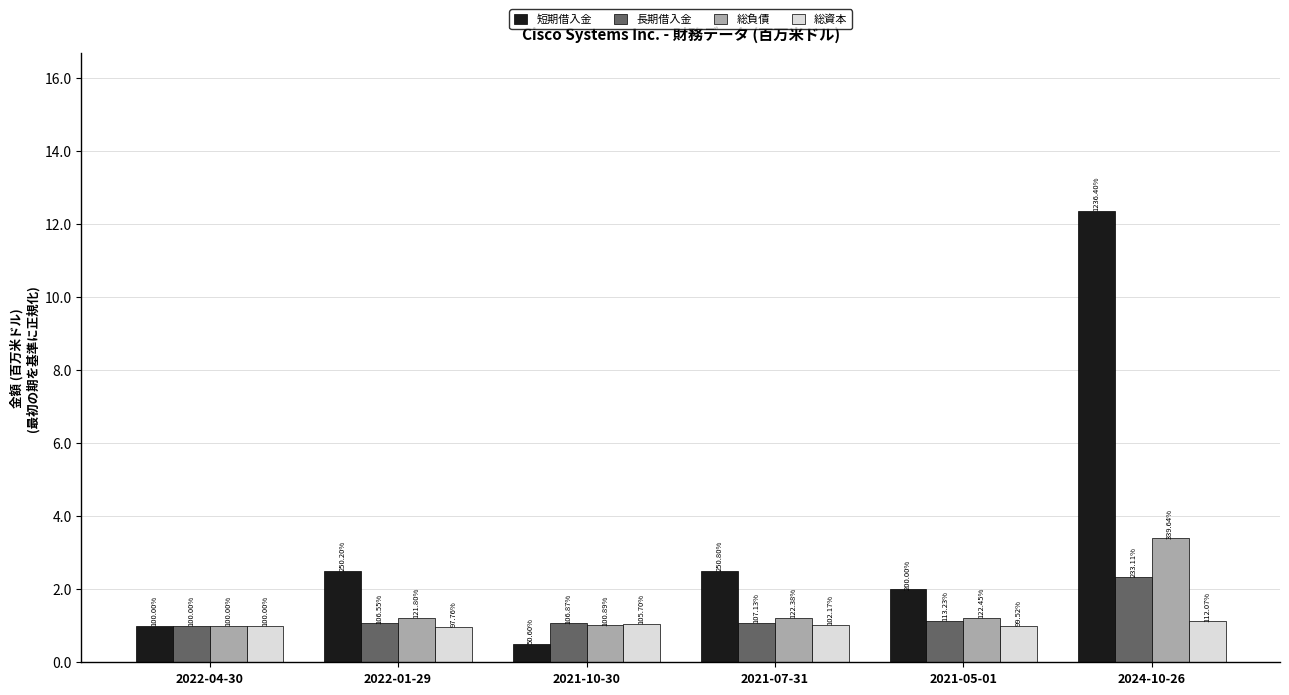

What are all the series names shown in the legend?

短期借入金, 長期借入金, 総負債, 総資本